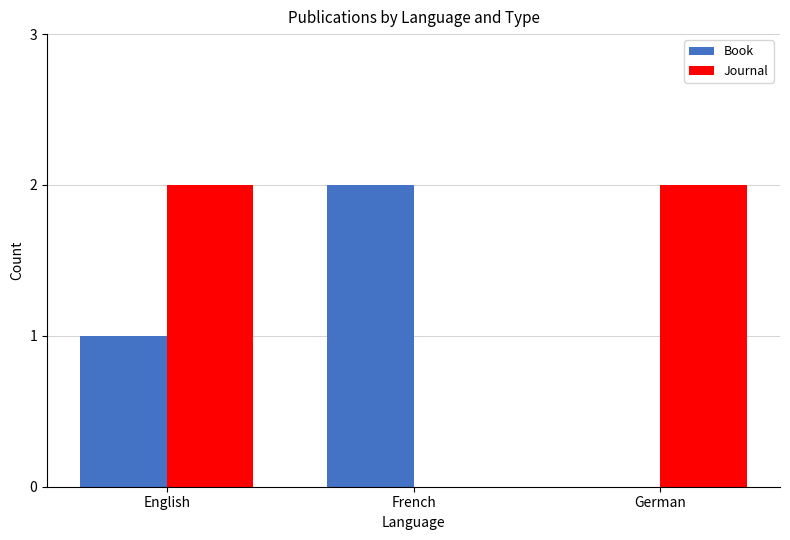

Which series has the largest total across all categories?

Journal